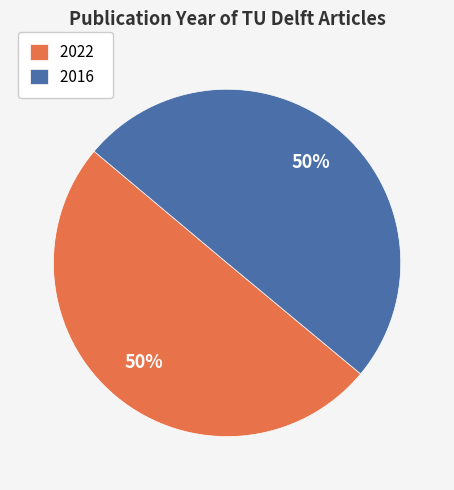

To the nearest percent, what is the average slice percentage?

50%